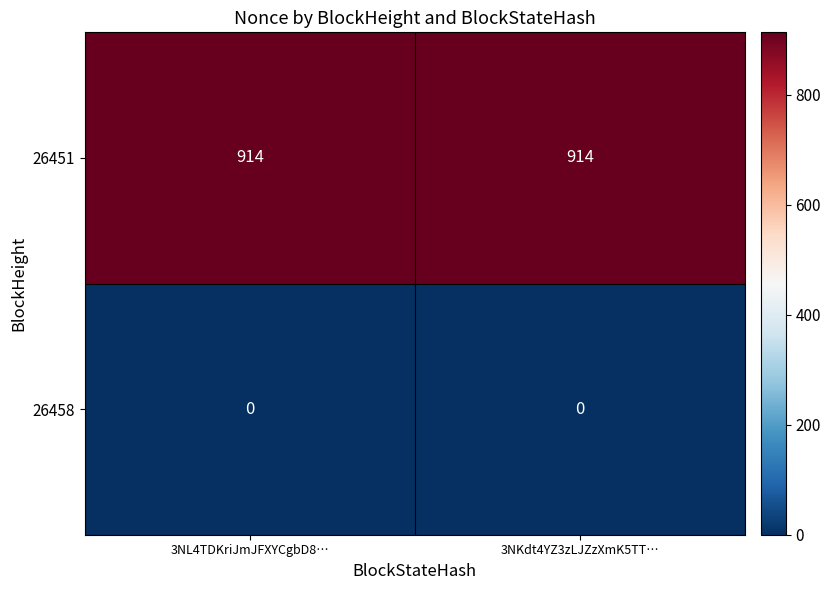

What is the spread (max minus min) of values at 3NKdt4YZ3zLJZzXmK5TT…?

914